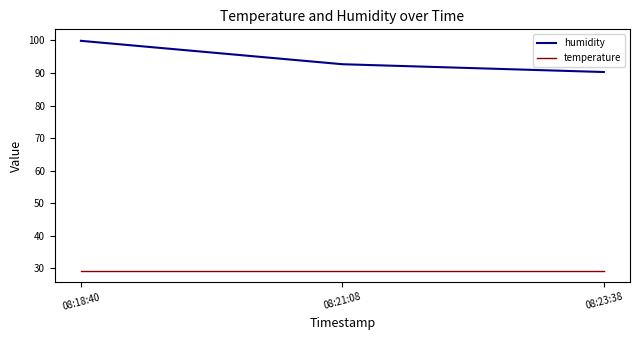

Which label corresponds to the largest value in the chart?

08:18:40